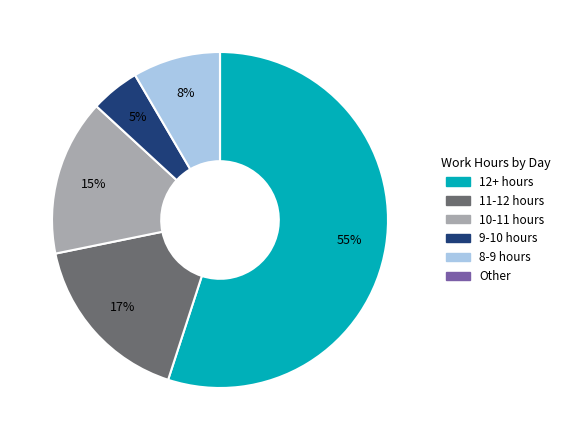

Does any single category account for the majority?

Yes